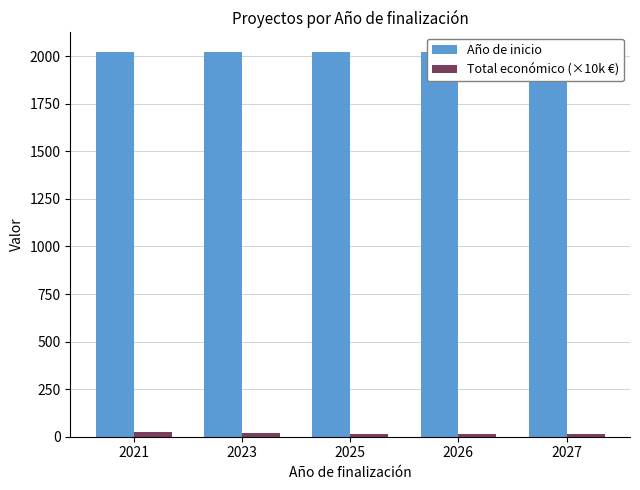

Reading right to left, list all the values displayed in this chart.

Año de inicio: 2027=2024.0	2026=2023.0	2025=2023.0	2023=2023.0	2021=2021.0
Total económico (×10k €): 2027=15.0	2026=13.4	2025=14.7	2023=18.4	2021=26.9